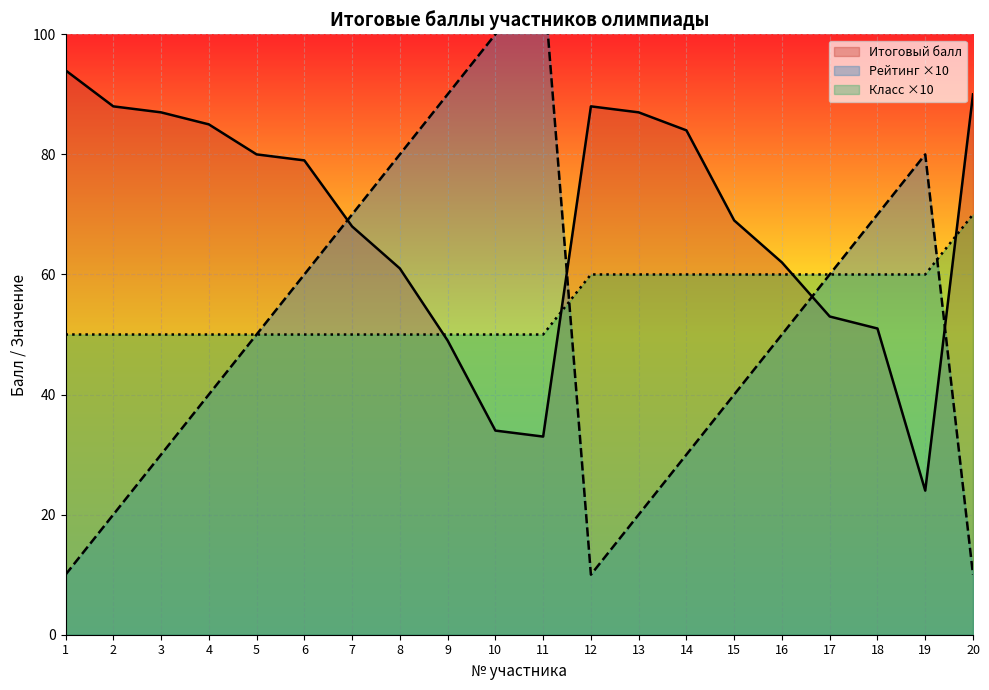

Which has a higher value, 16 or 7?

7